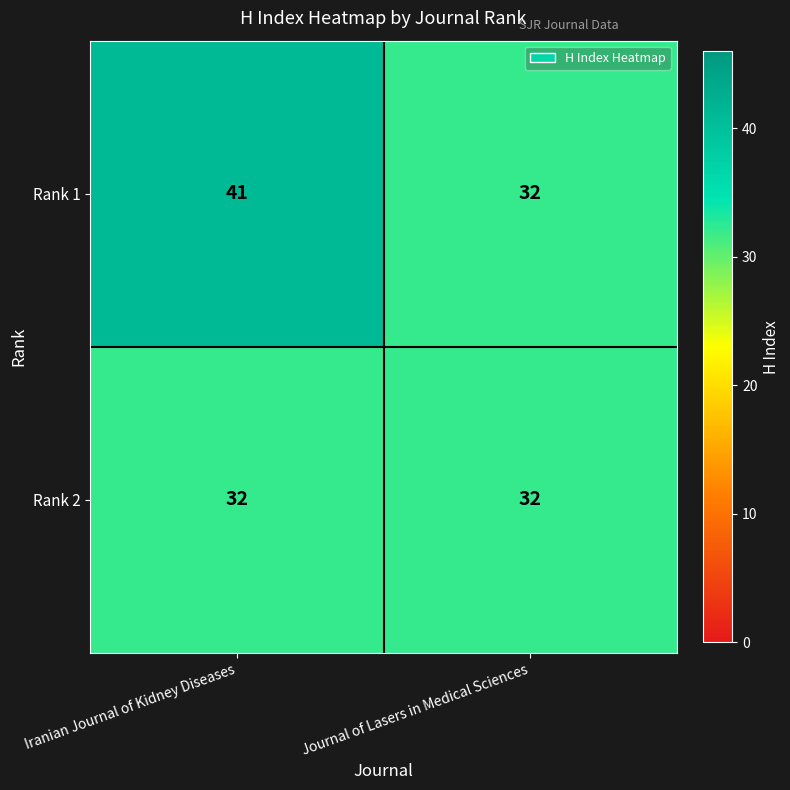

Which series changed the most between Iranian Journal of Kidney Diseases and Journal of Lasers in Medical Sciences?

Rank 1